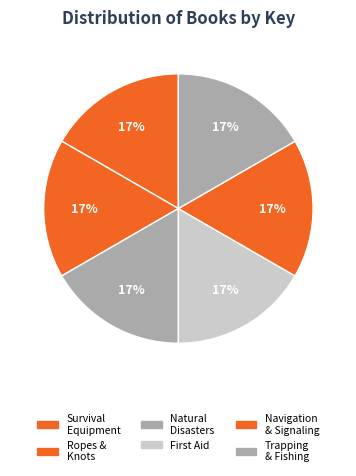

To the nearest percent, what is the average slice percentage?

17%